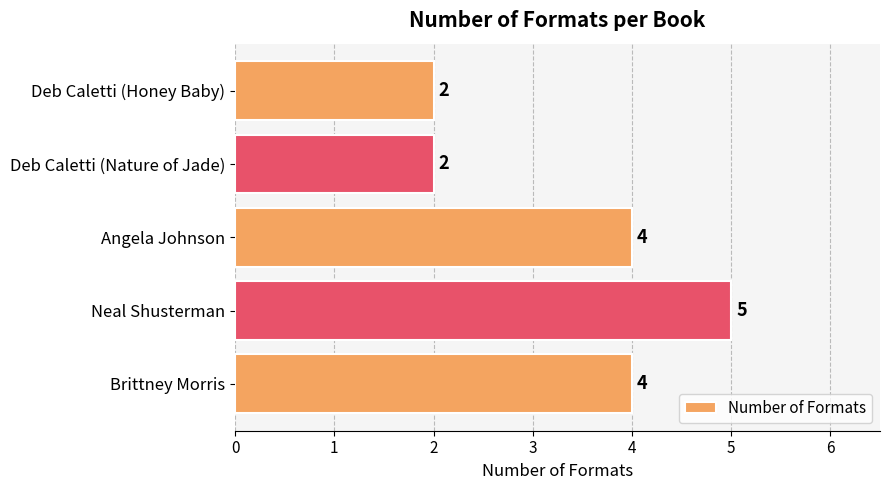

What is the minimum value shown in the chart?

2